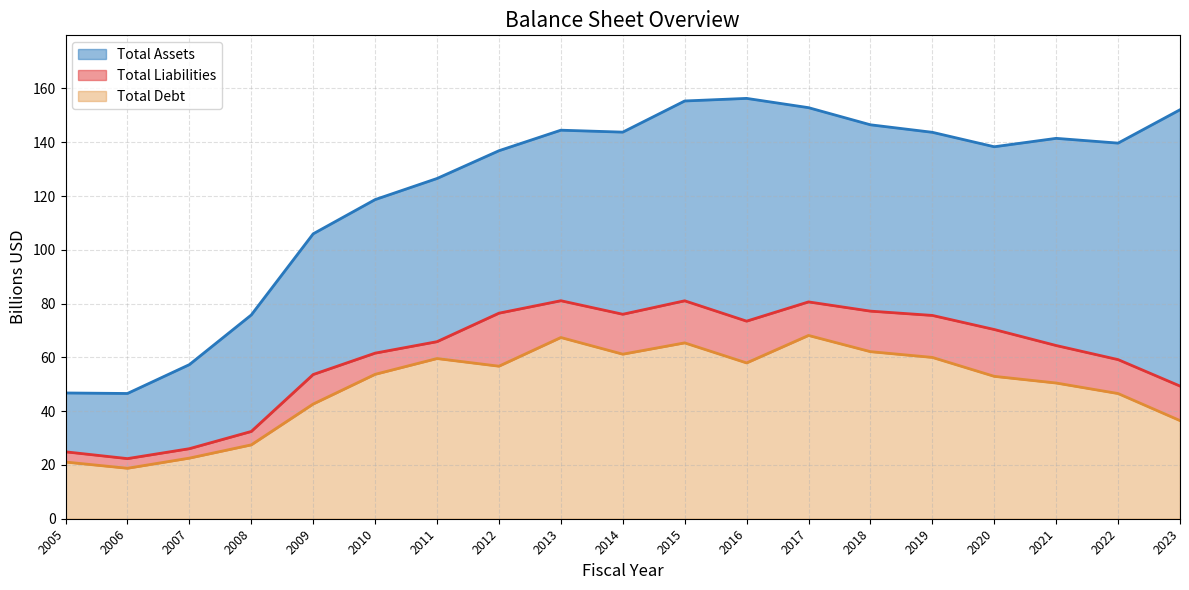

Rank the series by their maximum value, from highest to lowest.

Total Assets, Total Liabilities, Total Debt